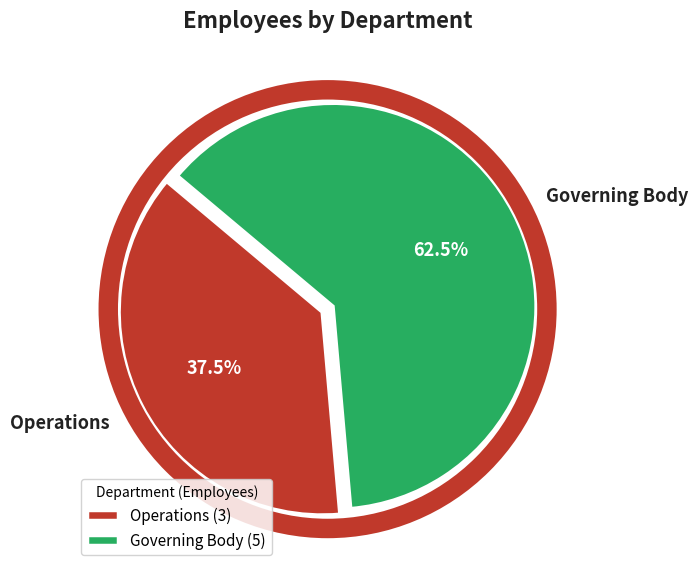

What is the largest slice in the pie chart?

Governing Body